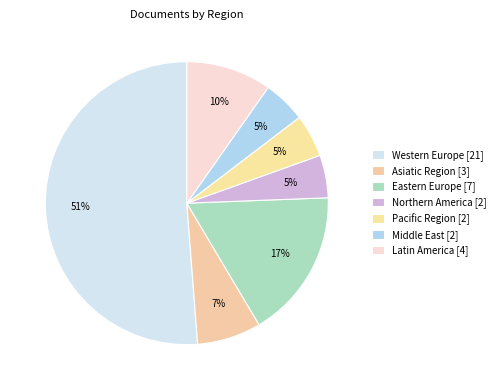

What is the change in value from Eastern Europe to Middle East?

-5